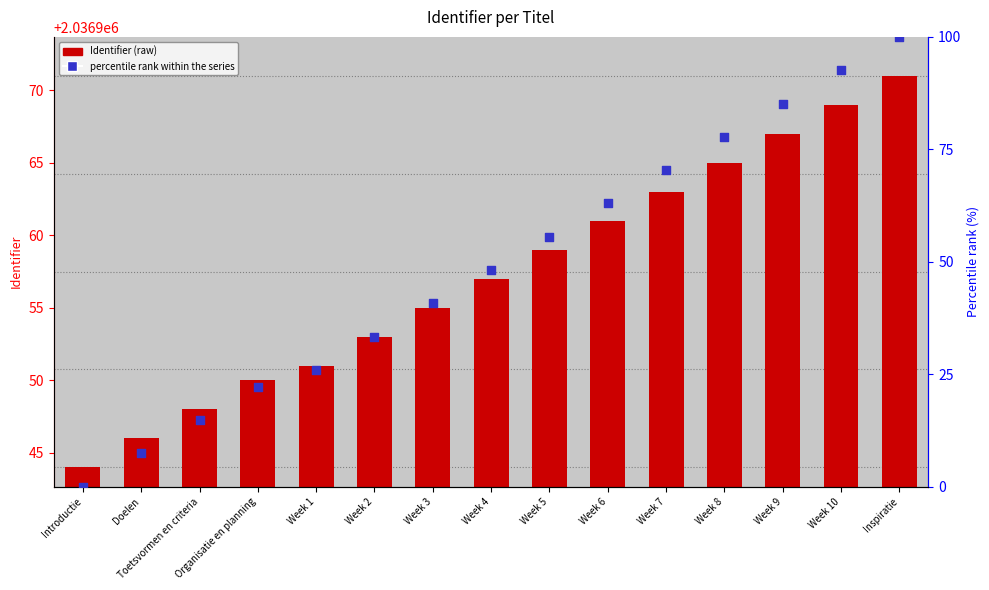

What are all the series names shown in the legend?

Identifier (raw), percentile rank within the series